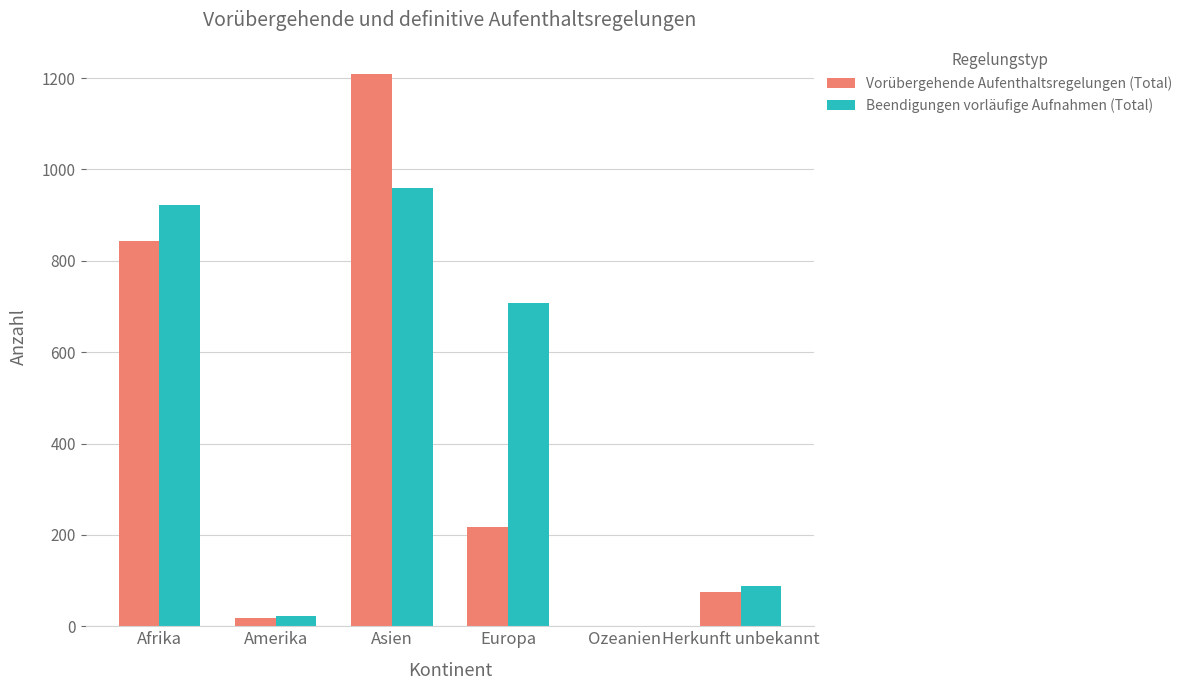

What is the greatest value displayed?

1208